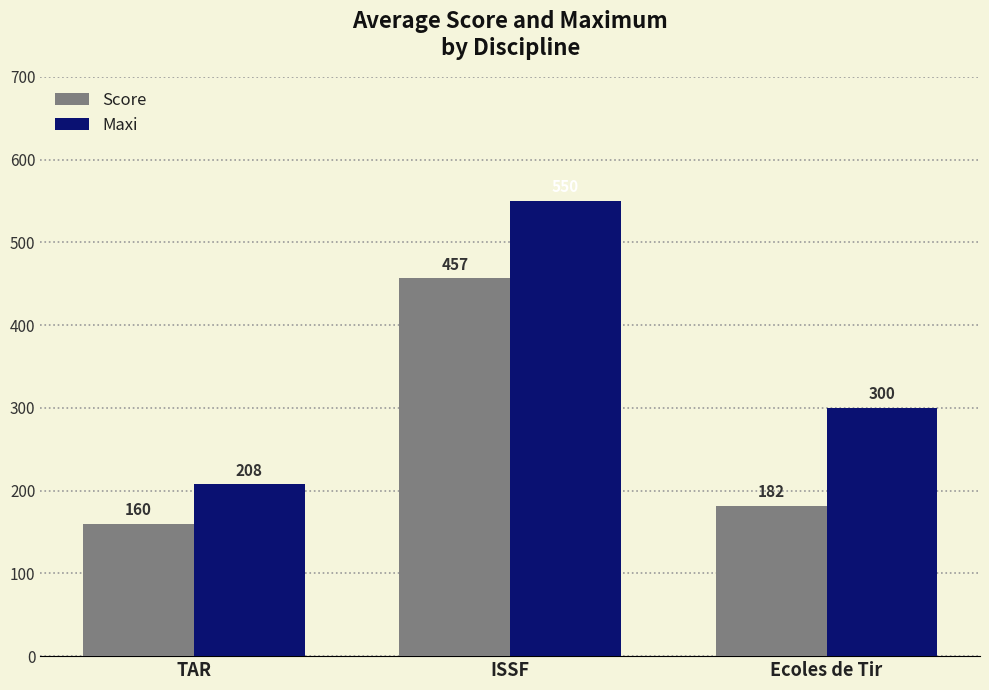

At which label is Score closest to 308?

Ecoles de Tir